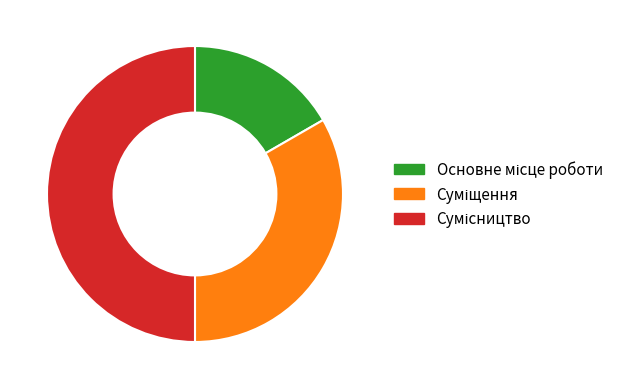

Count the number of slices in the pie.

3